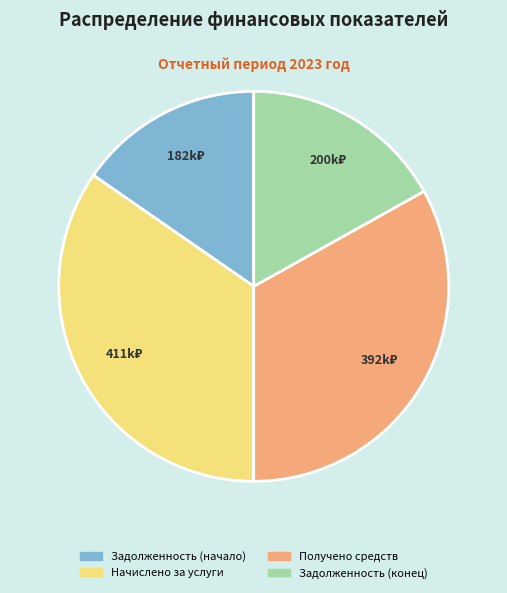

Does Начислено за услуги represent more than half of the total?

No